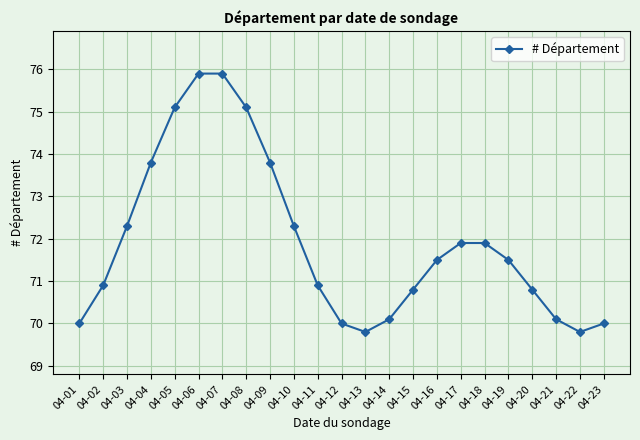

How many lines are shown in the chart?

1